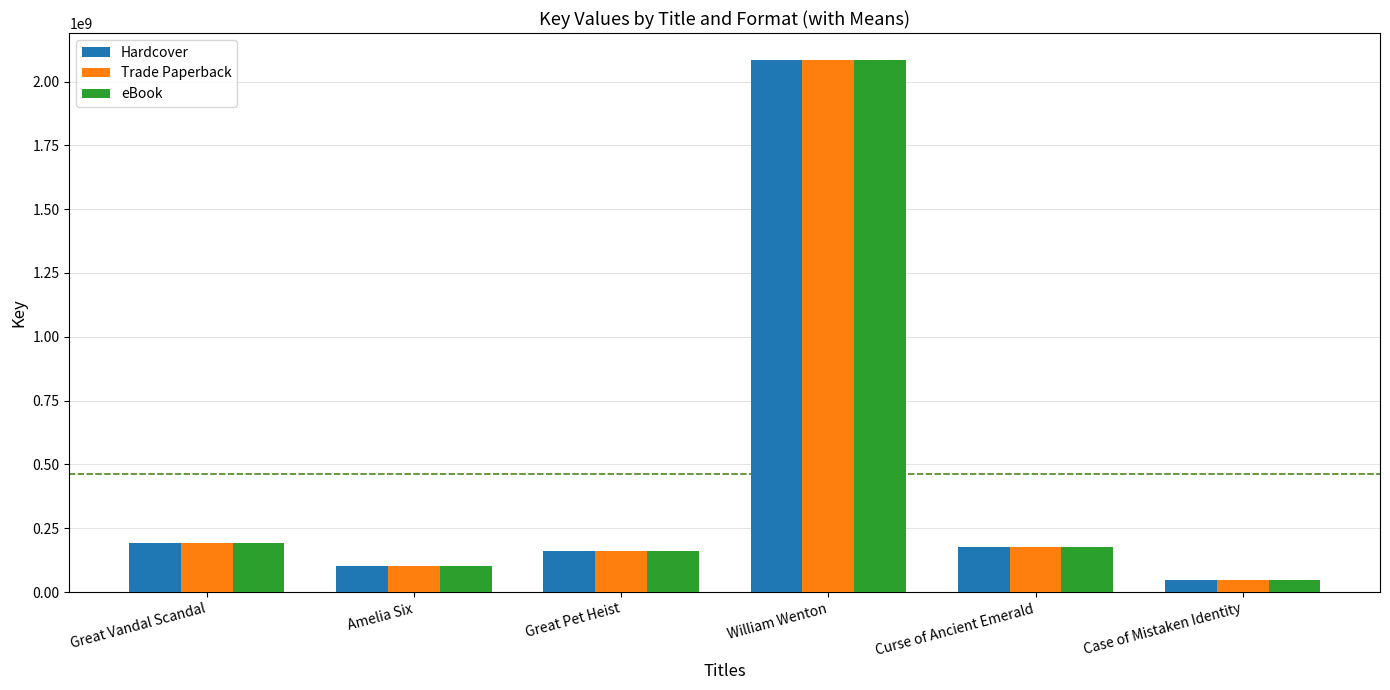

What is the value of the eBook bar at the 2nd from the left?

100342938